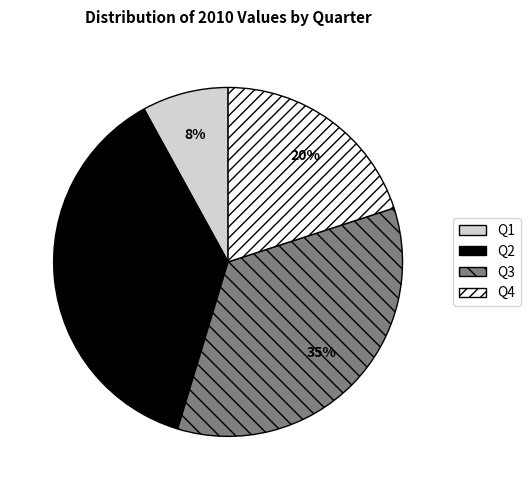

How many slices are in this pie chart?

4